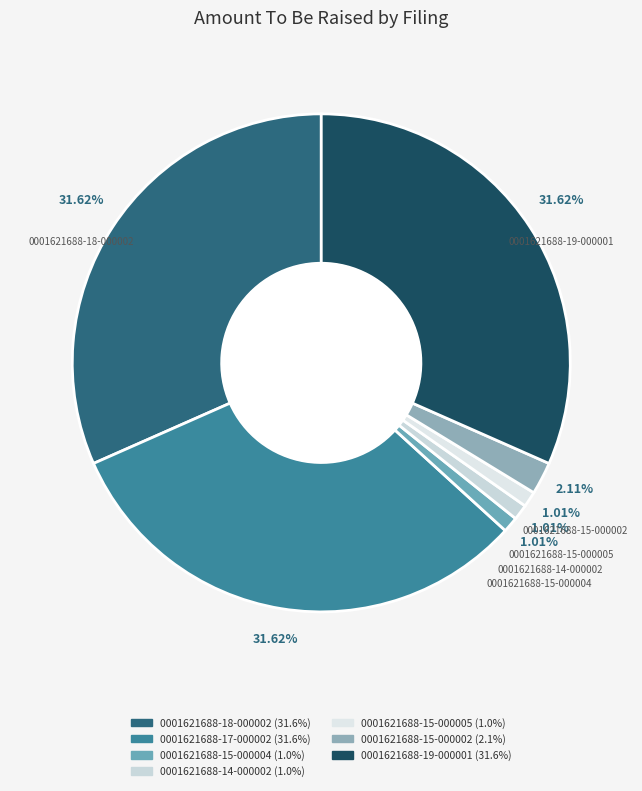

Does 0001621688-14-000002 represent more than half of the total?

No